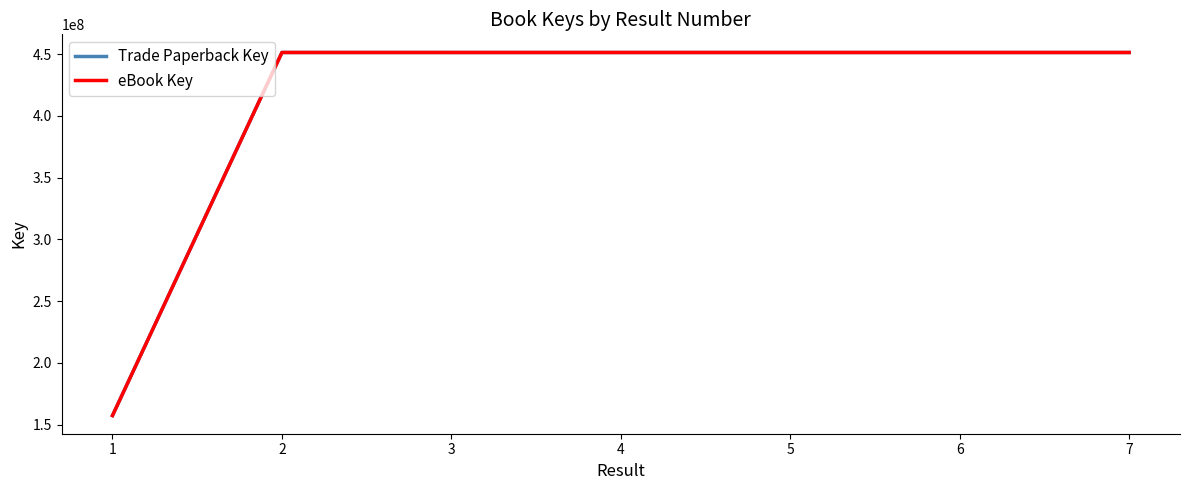

Does the chart display data point markers on the line(s)?

No